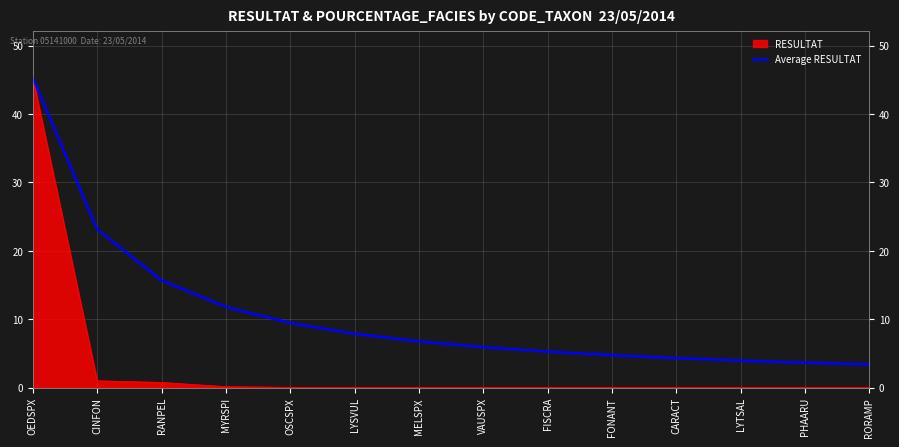

What is the label of the 10th point from the left?

FONANT